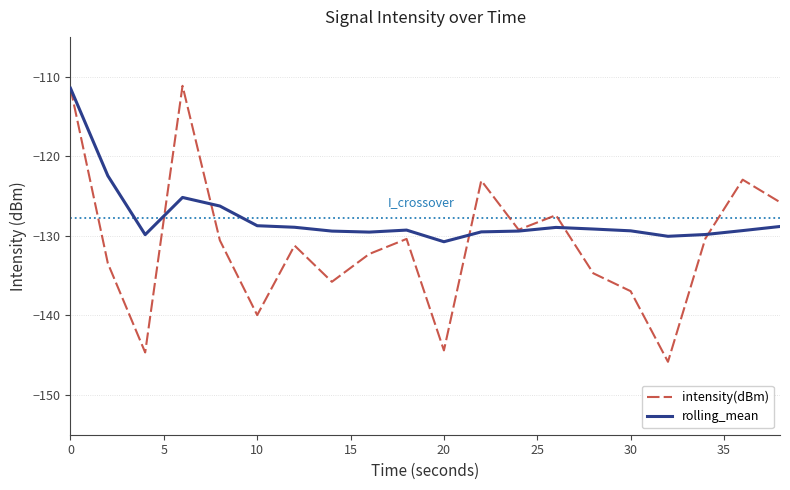

Which series has the largest total across all categories?

rolling_mean